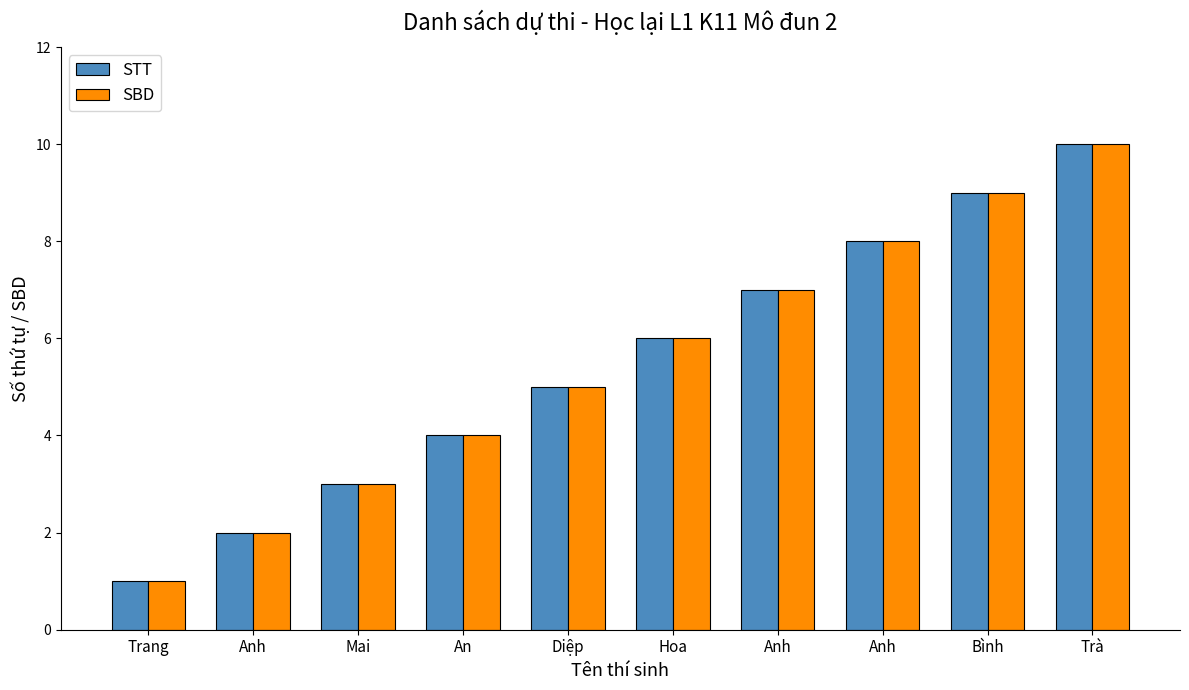

Between Bình and Anh, which is larger?

Bình